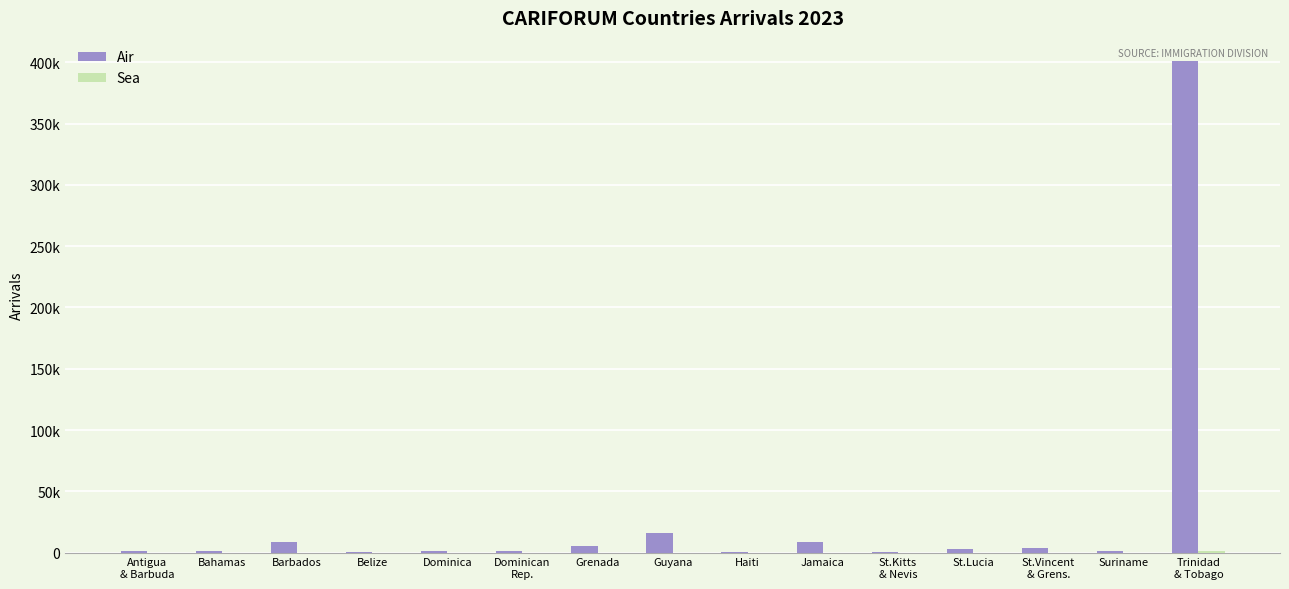

What is the difference between the maximum and minimum values in the Sea series?

1631